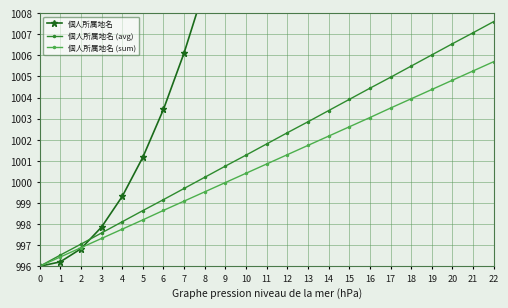

Is this an area chart (filled region under the line)?

No